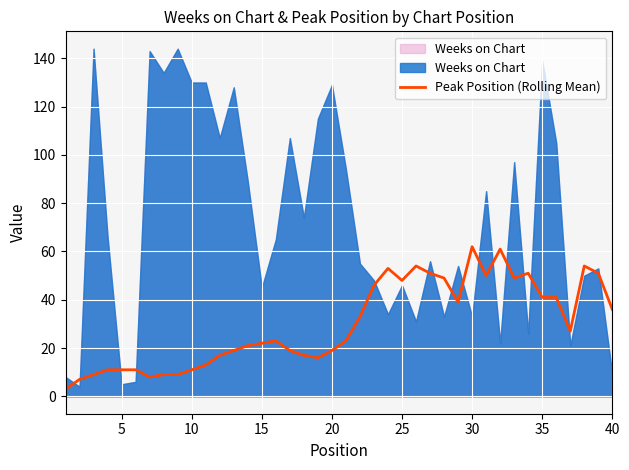

Is it true that the value at 38 is 87?

False